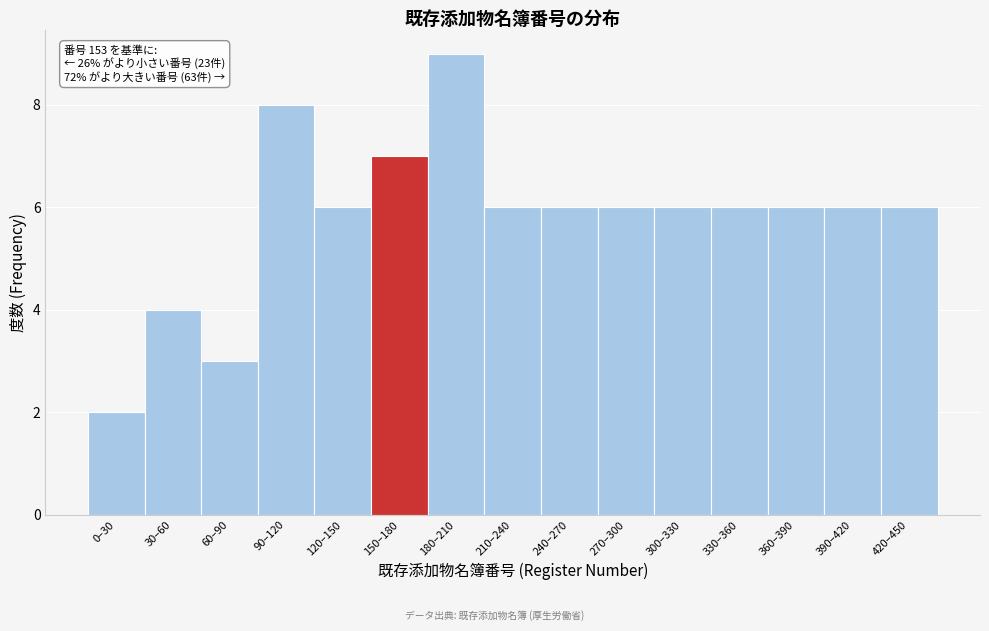

Reading left to right, extract all data points from this chart.

2	4	3	8	6	7	9	6	6	6	6	6	6	6	6